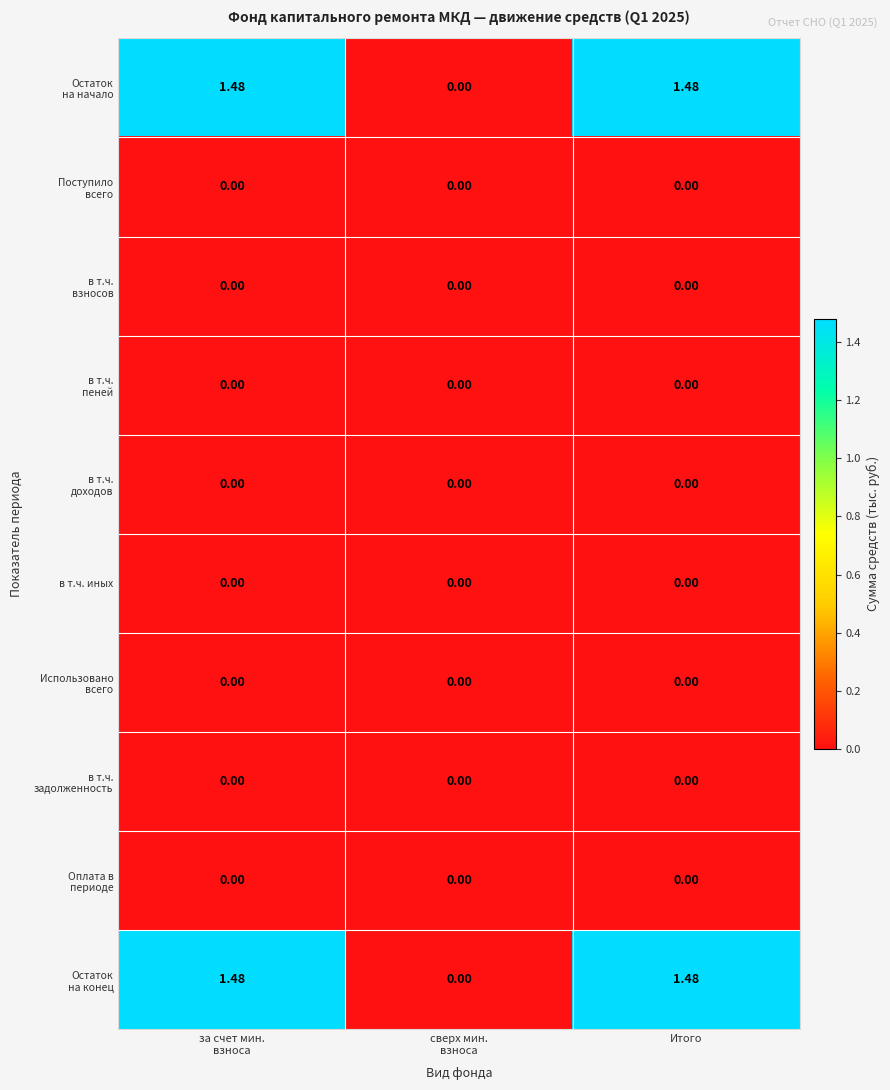

Which series has the largest total across all categories?

Остаток на начало